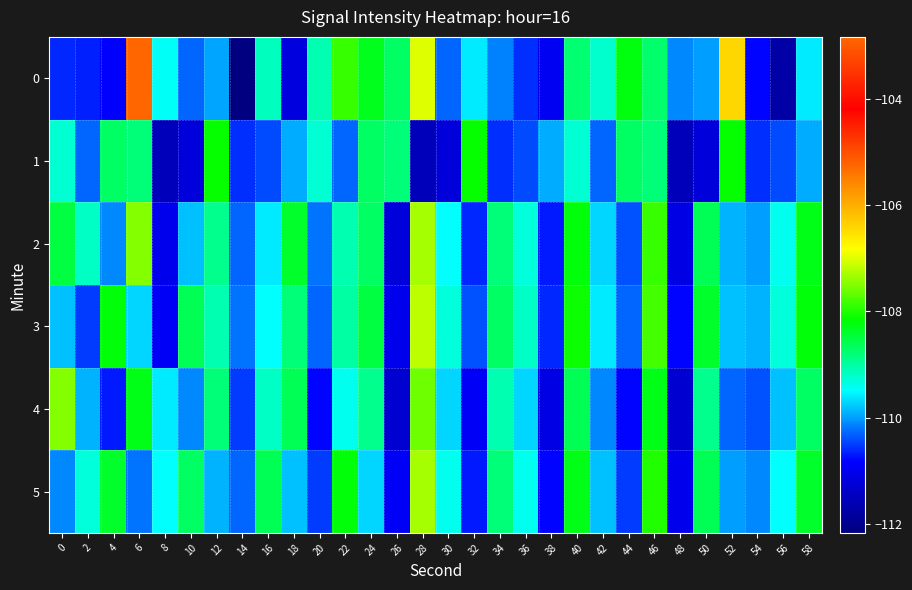

List the series in order of their peak value, highest first.

0, 3, 2, 5, 4, 1